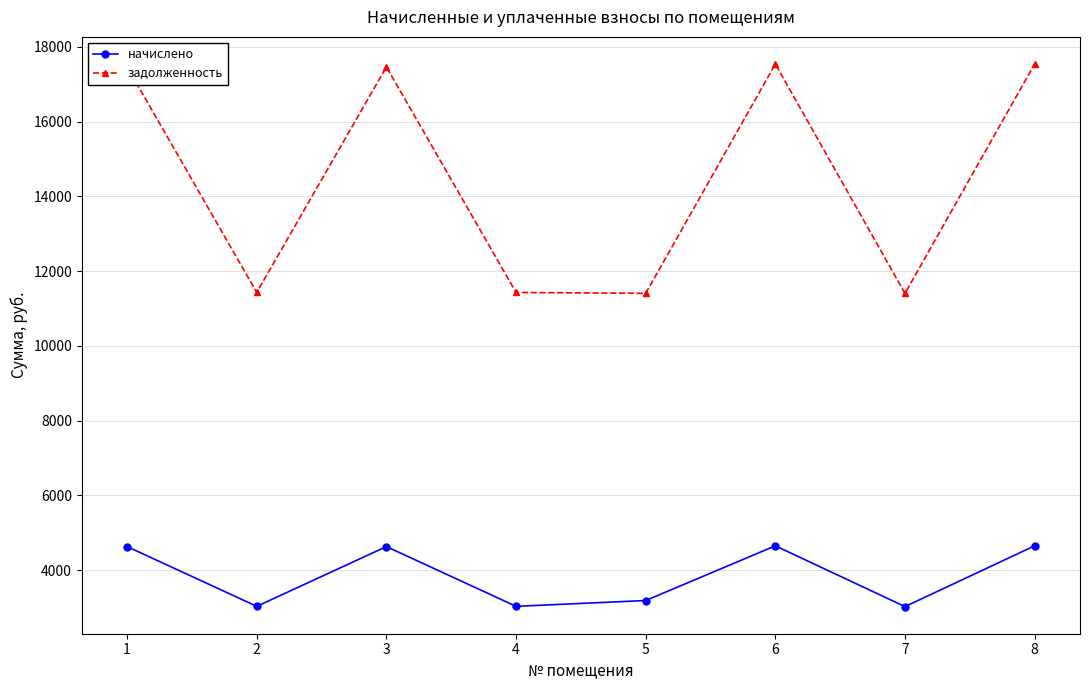

True or false: задолженность has more than 1 points higher than both neighbors.

True